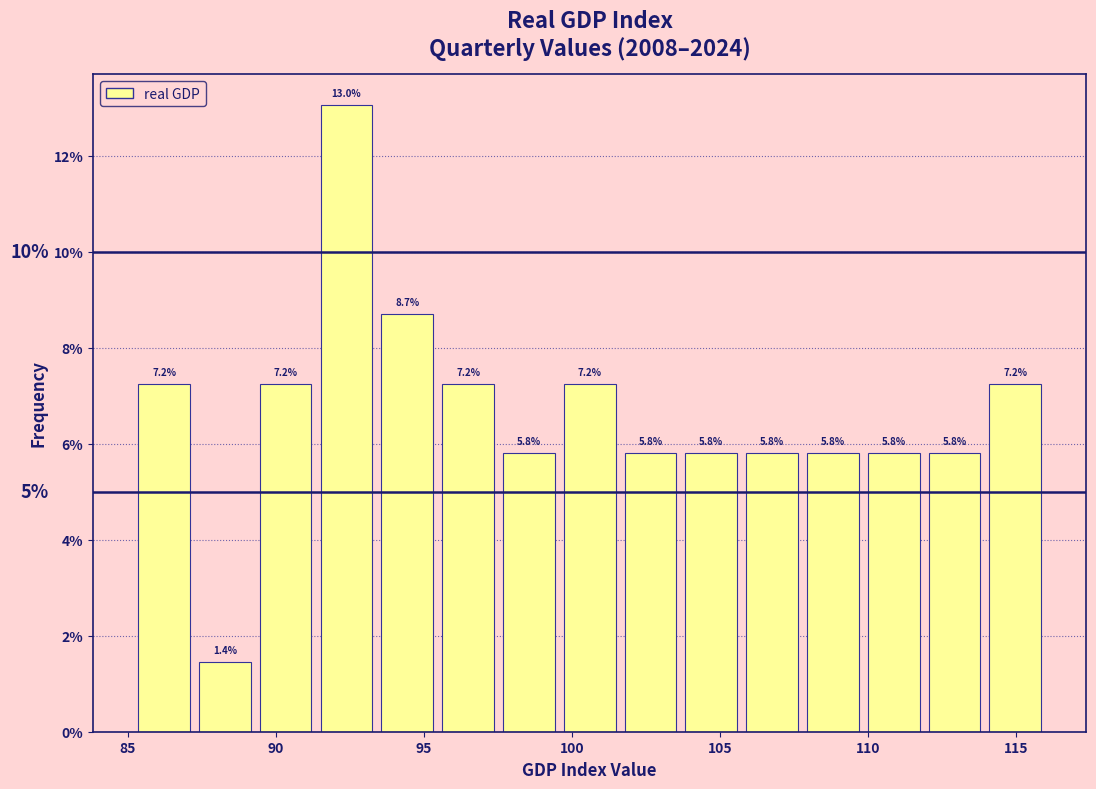

Reading left to right, transcribe this chart: for each bar, give the range it covers on the x-axis and its height. The bar edges are not printed on the chart, so give them approximately, as read against the axis.

85.0 to 87.0: 7.2
87.0 to 89.5: 1.4
89.5 to 91.5: 7.2
91.5 to 93.5: 13.0
93.5 to 95.5: 8.7
95.5 to 97.5: 7.2
97.5 to 99.5: 5.8
99.5 to 101.5: 7.2
101.5 to 103.5: 5.8
103.5 to 105.5: 5.8
105.5 to 108.0: 5.8
108.0 to 110.0: 5.8
110.0 to 112.0: 5.8
112.0 to 114.0: 5.8
114.0 to 116.0: 7.2